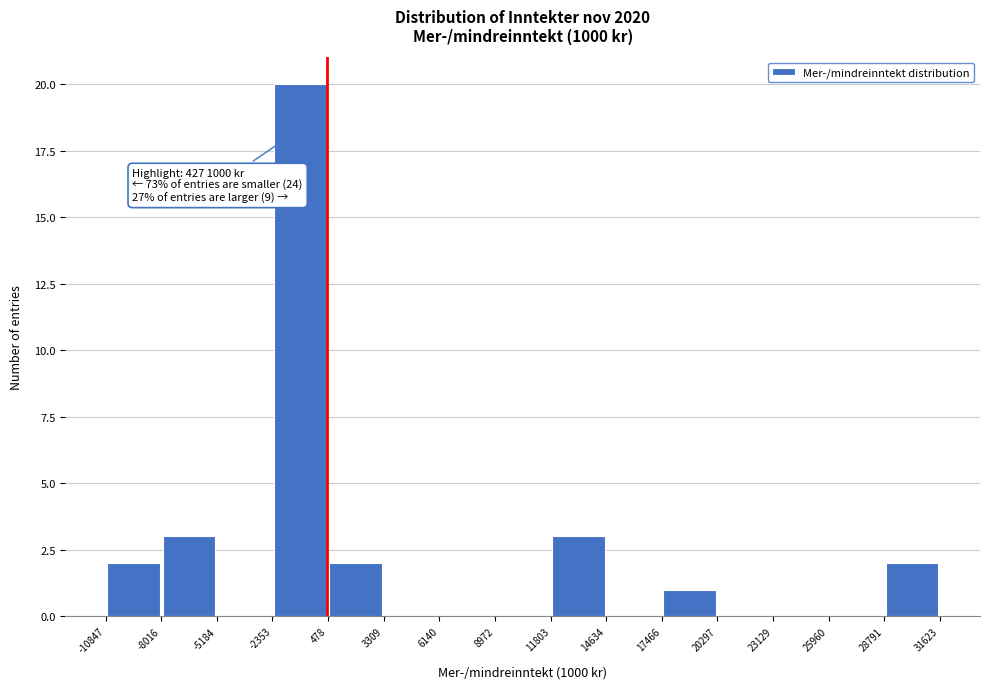

Over which range of the x-axis is the bar tallest?

-2353 to 478